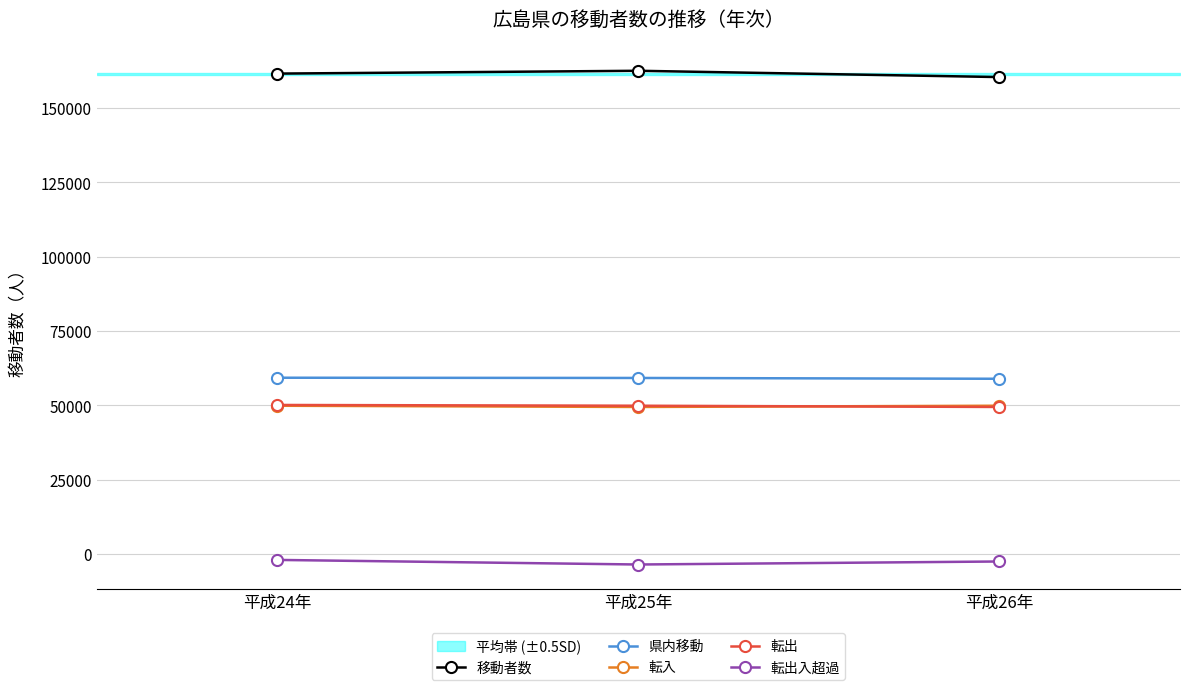

What is the difference between the second highest and minimum values in the 転入 series?

416